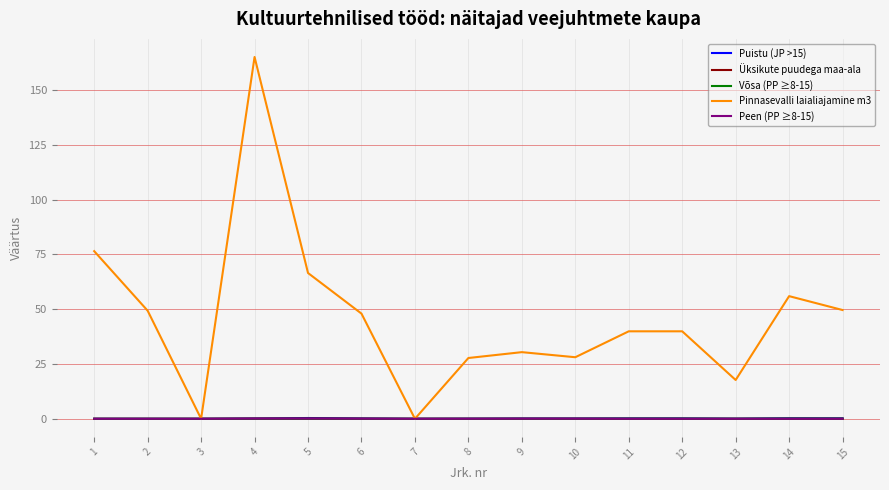

Which label corresponds to the largest value in the chart?

4